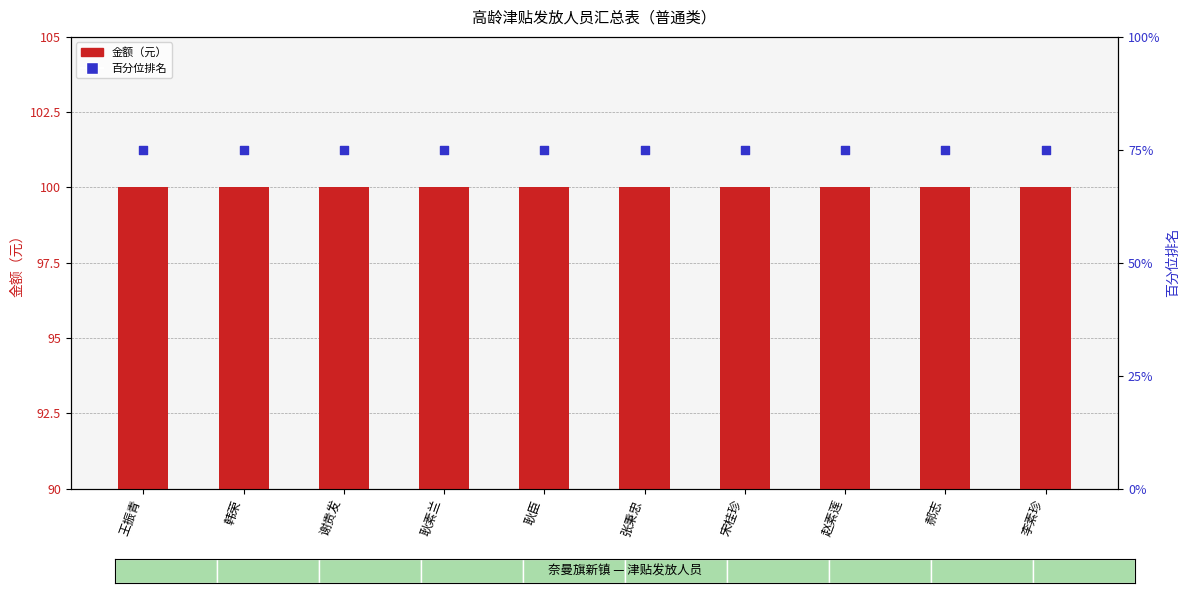

What are all the series names shown in the legend?

金额（元）, 百分位排名